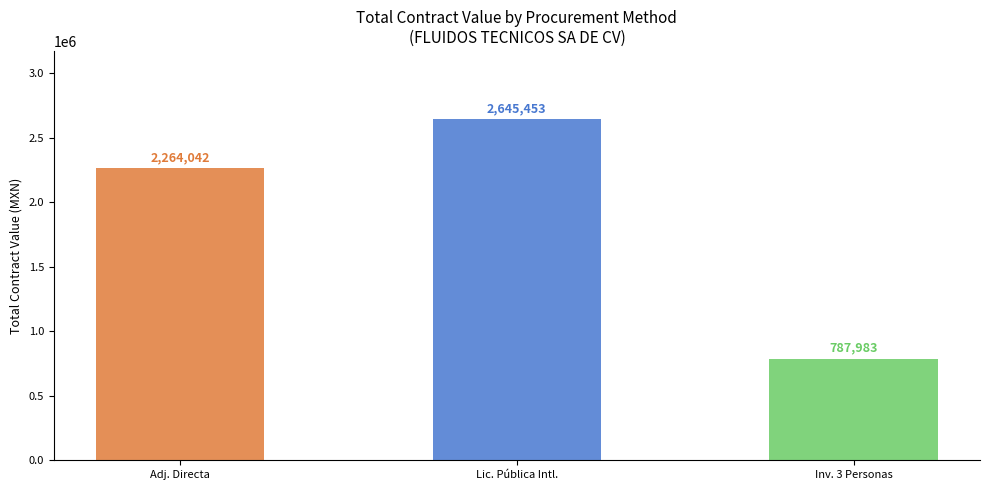

Which has a higher value, Lic. Pública Intl. or Adj. Directa?

Lic. Pública Intl.